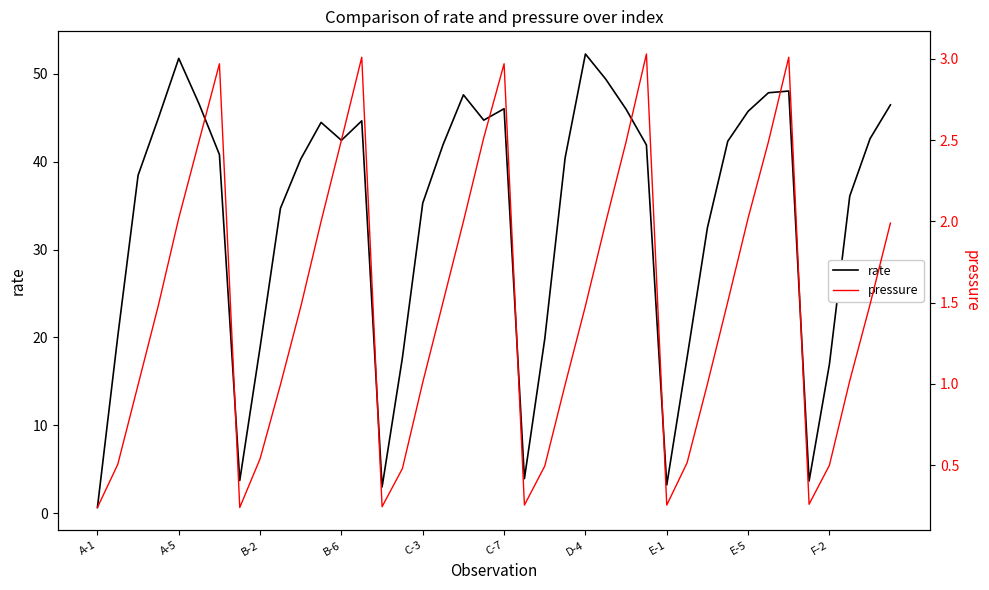

Which category has the lowest value in the rate series?

A-1